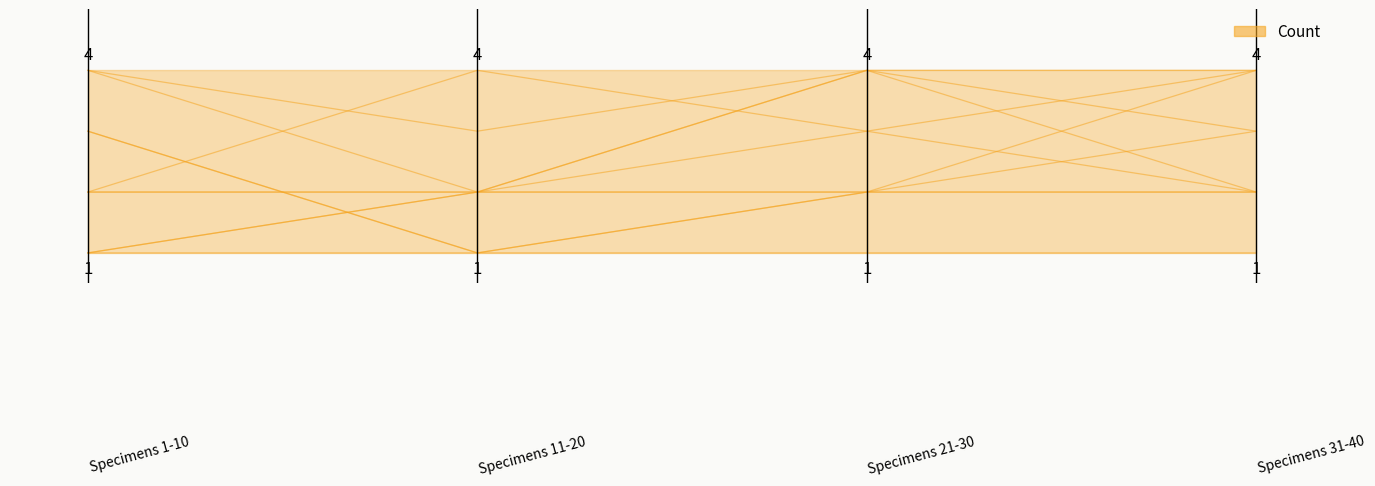

Does the chart have visible grid lines?

No